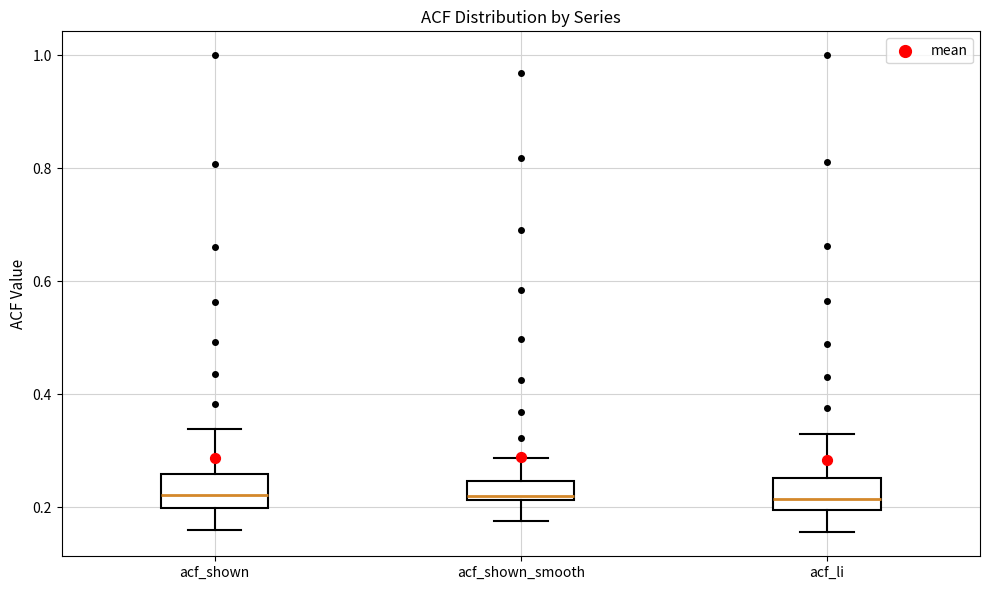

Reading left to right, read every box against the y-axis: the position of its median line, the range the box covers, and the ends of its whiskers. The values are not printed on the chart, so give them approximately, as read against the axis.

acf_shown: median 0.22, box 0.20 to 0.26, whiskers 0.16 to 0.34
acf_shown_smooth: median 0.22 (just above the box's lower edge), box 0.22 to 0.24, whiskers 0.18 to 0.28
acf_li: median 0.22, box 0.20 to 0.26, whiskers 0.16 to 0.34